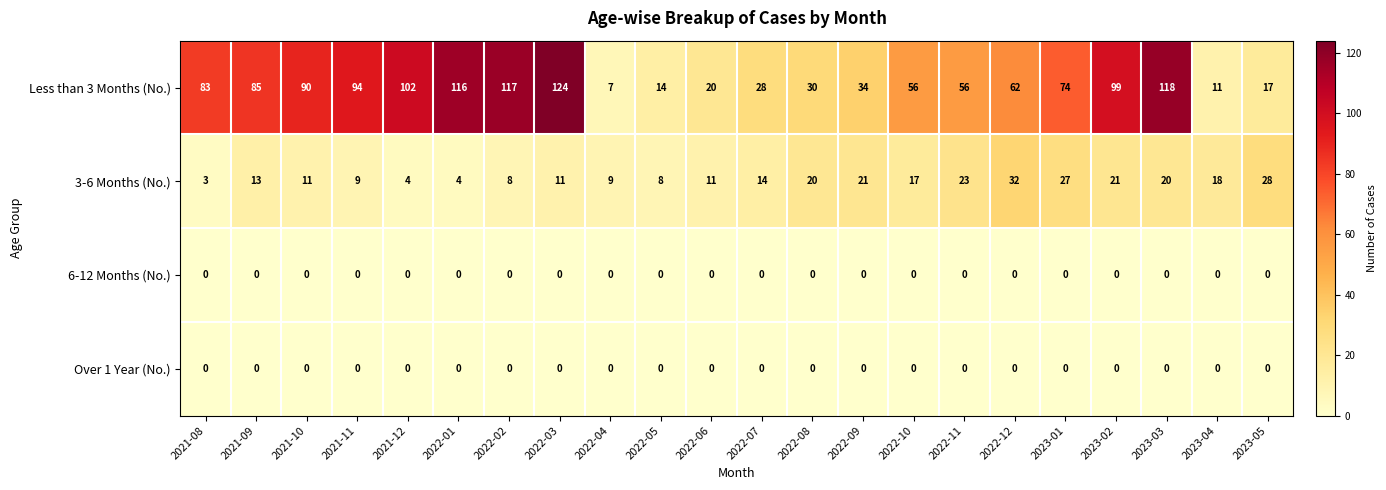

Which label corresponds to the largest value in the chart?

2022-03